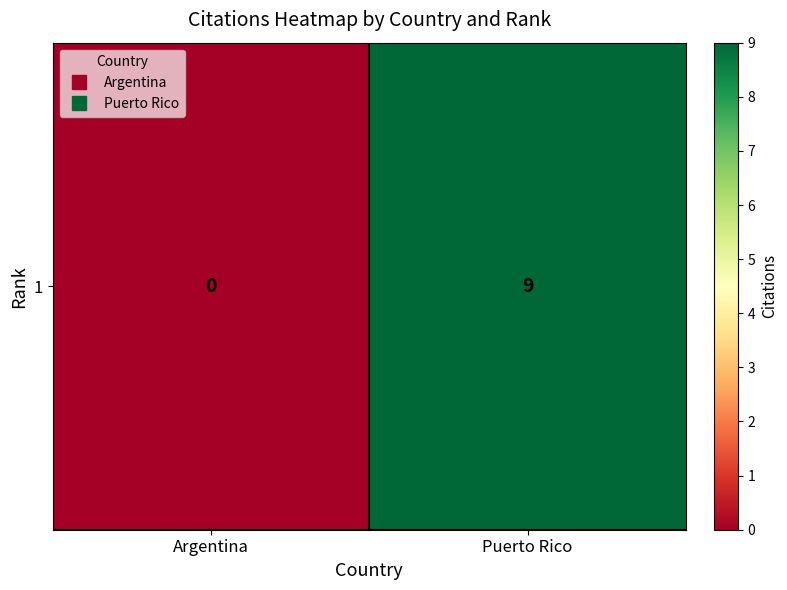

Reading left to right, transcribe all the data shown in this chart.

Argentina=0	Puerto Rico=9